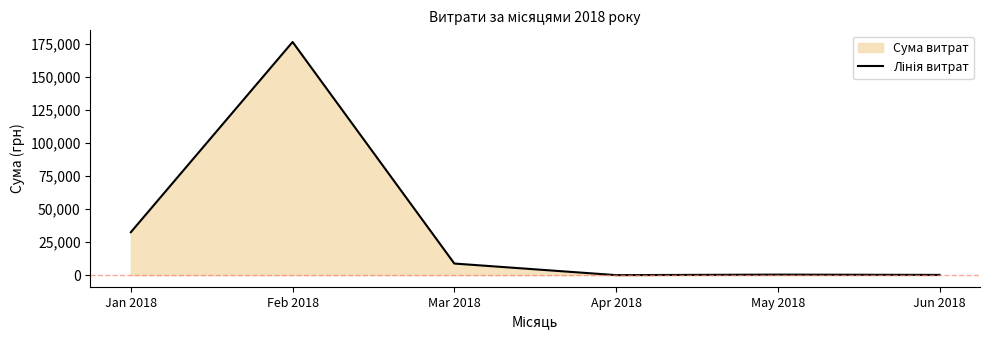

How many lines are shown in the chart?

1